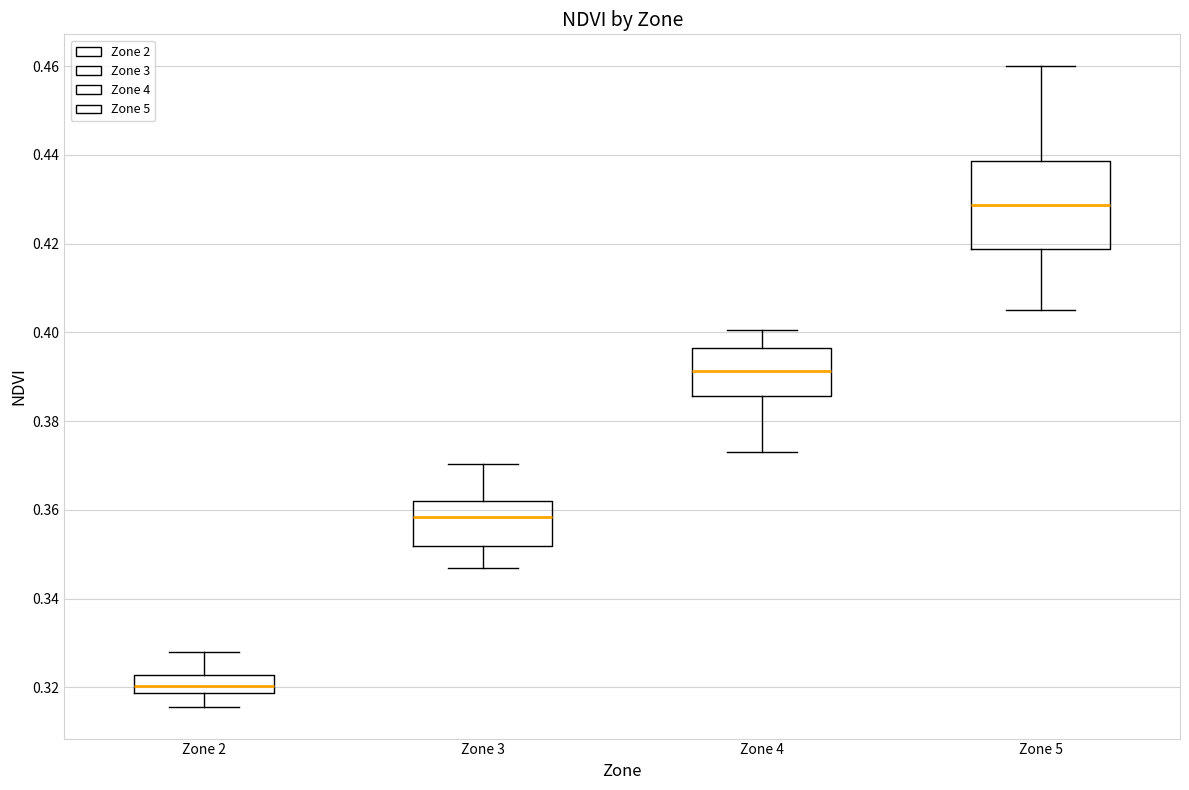

Which box's median line is the lowest?

Zone 2